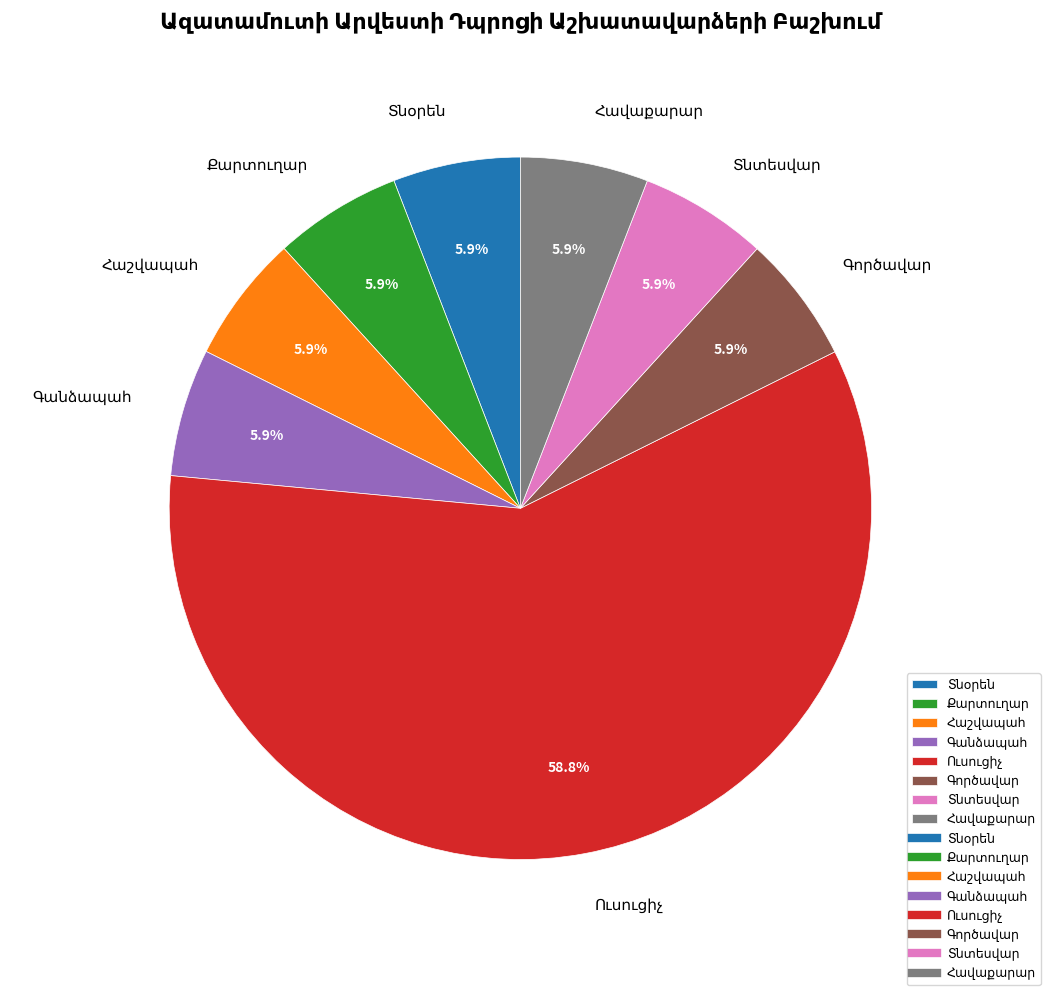

Does any single category account for the majority?

Yes